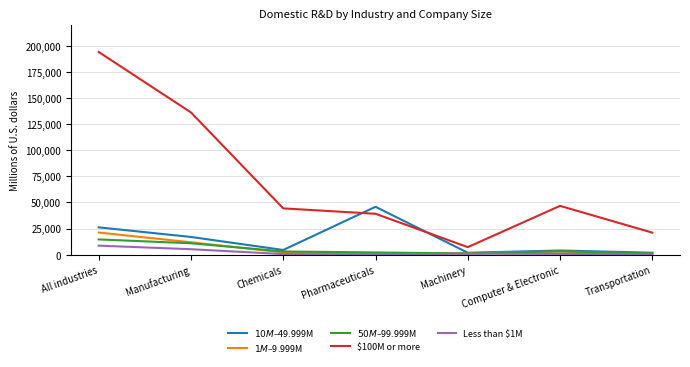

True or false: $50M–$99.999M and $100M or more cross at least once.

False